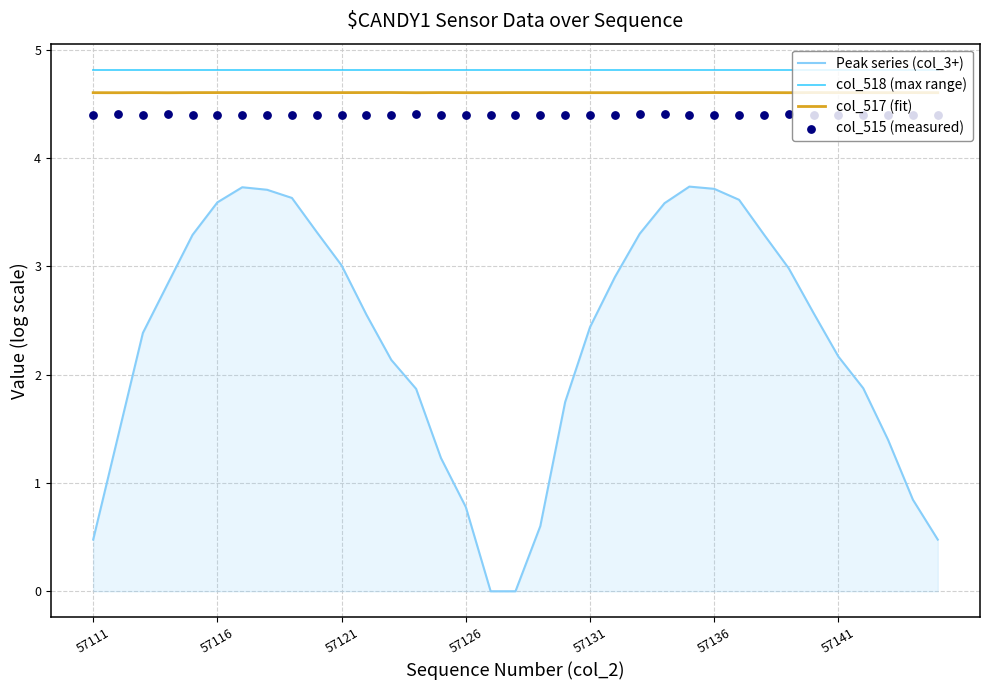

What is the total value across all series at 12?

16.0